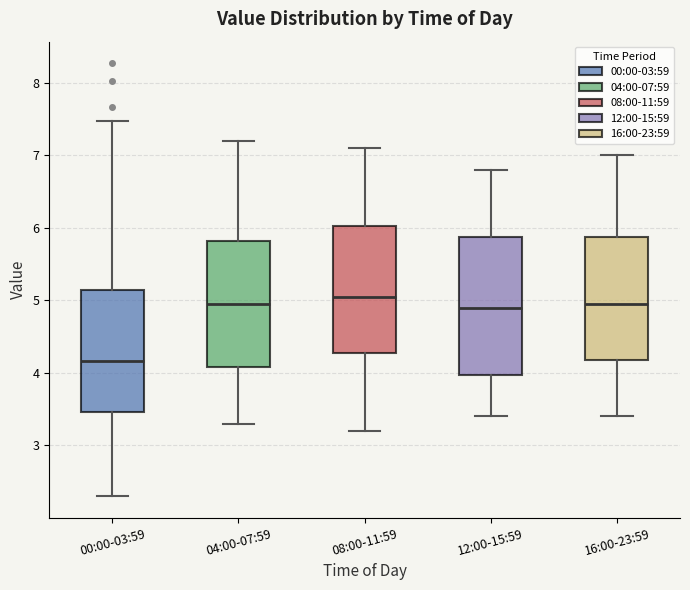

Which box is the tallest, from its lower edge to its upper edge?

12:00-15:59